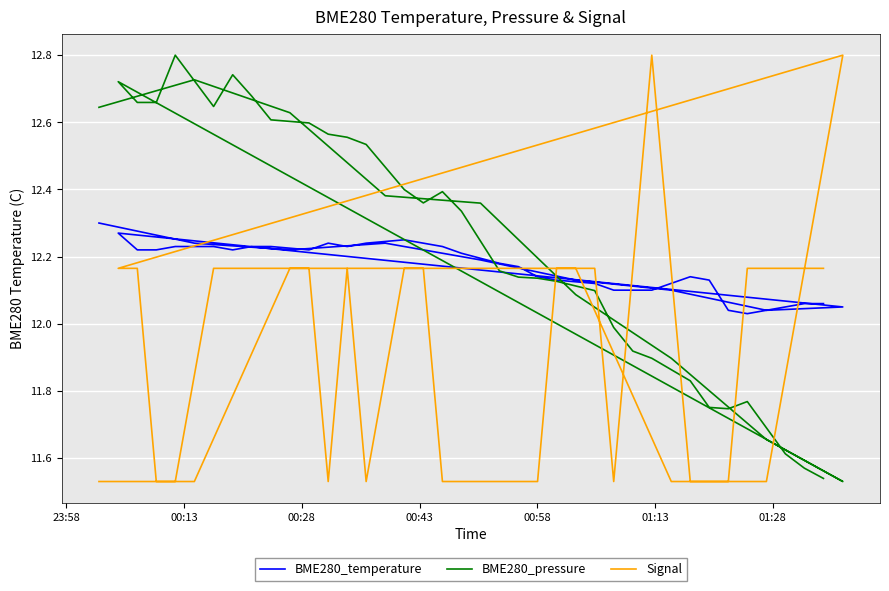

What is the label of the 2nd point from the left?

00:13